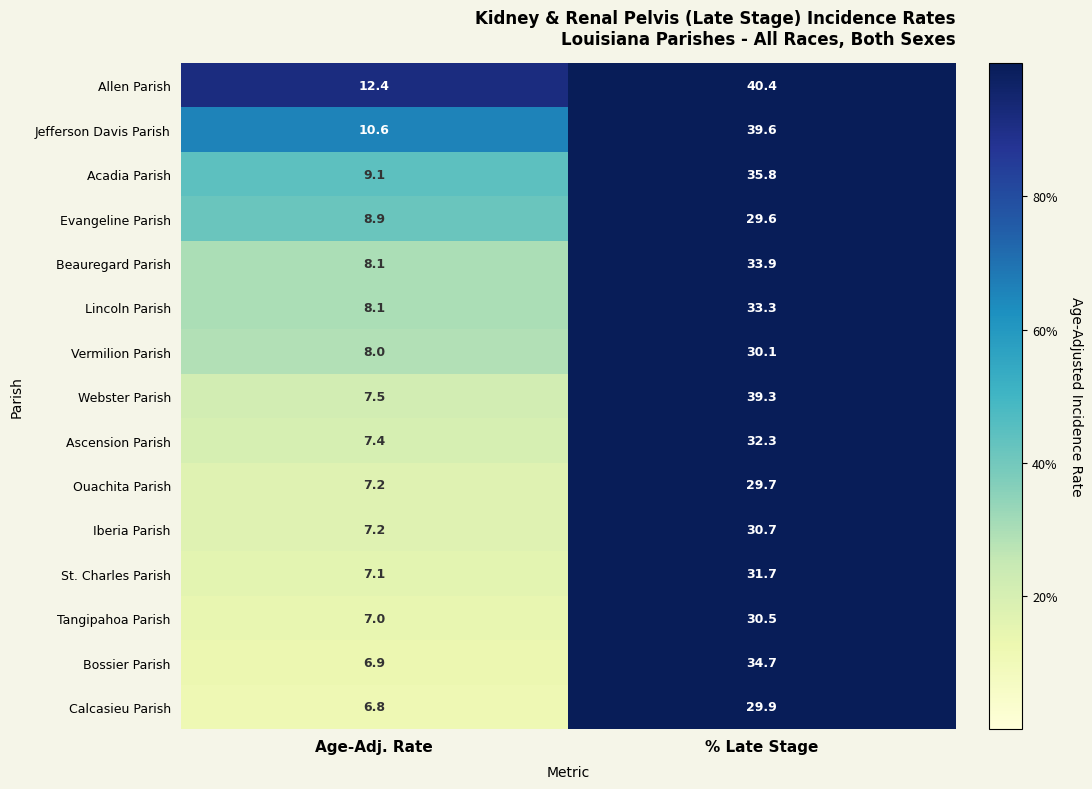

Rank the series by their maximum value, from lowest to highest.

Evangeline Parish, Ouachita Parish, Calcasieu Parish, Vermilion Parish, Tangipahoa Parish, Iberia Parish, St. Charles Parish, Ascension Parish, Lincoln Parish, Beauregard Parish, Bossier Parish, Acadia Parish, Webster Parish, Jefferson Davis Parish, Allen Parish